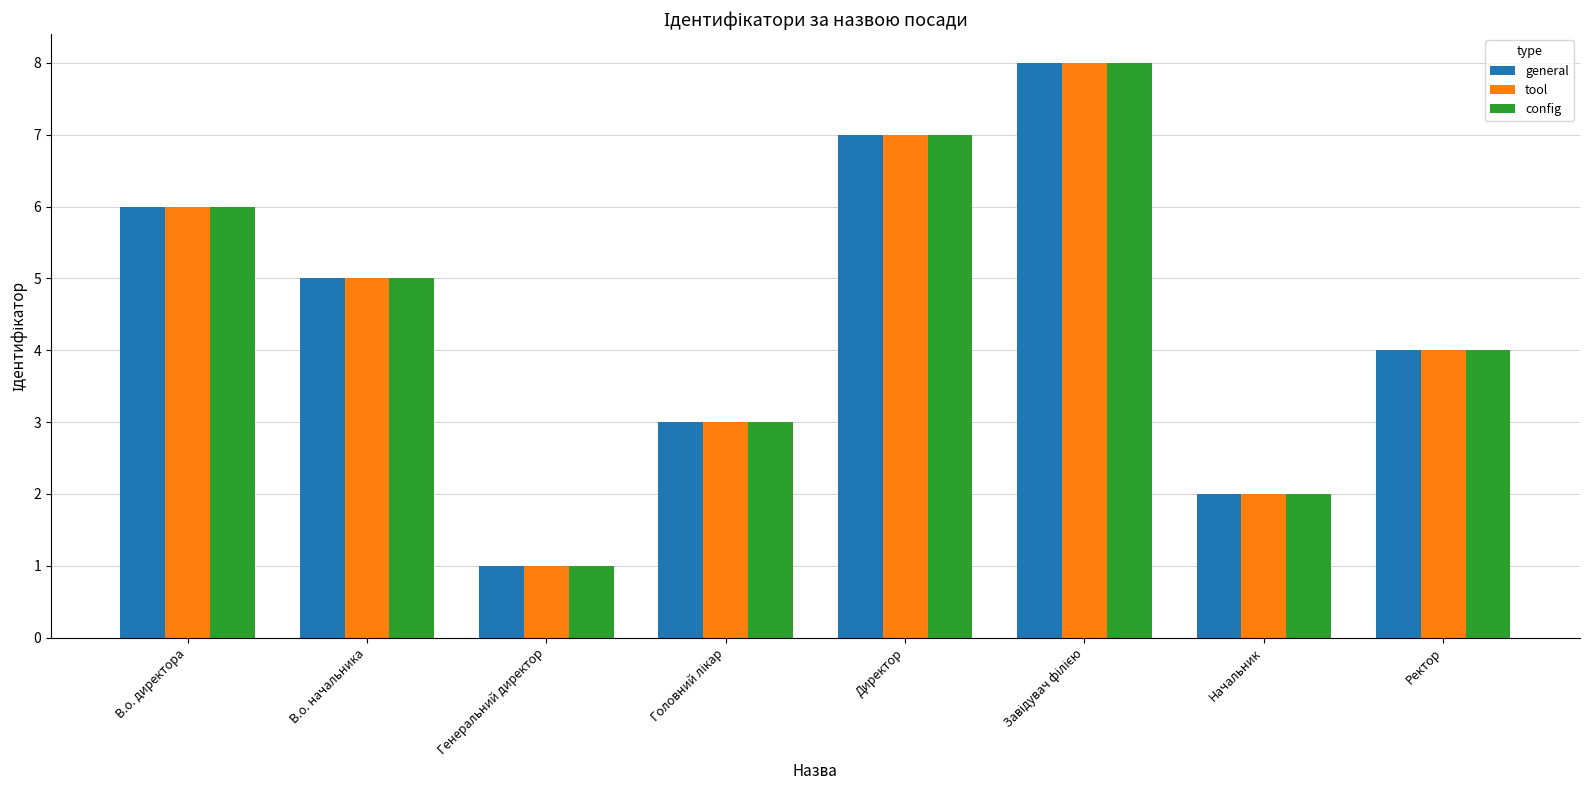

How many data points does each series have?

8